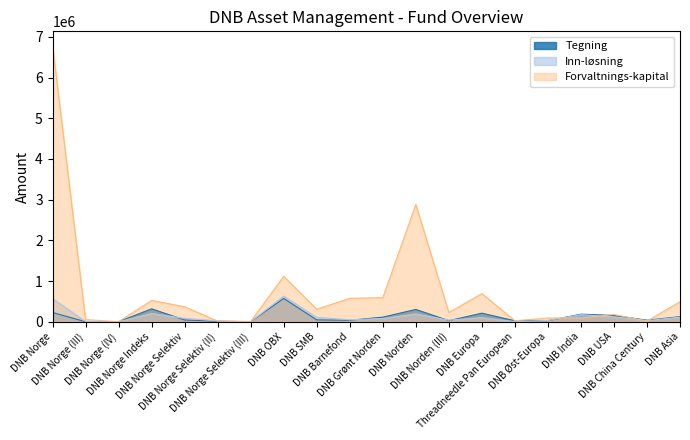

What is the smallest value displayed?

82